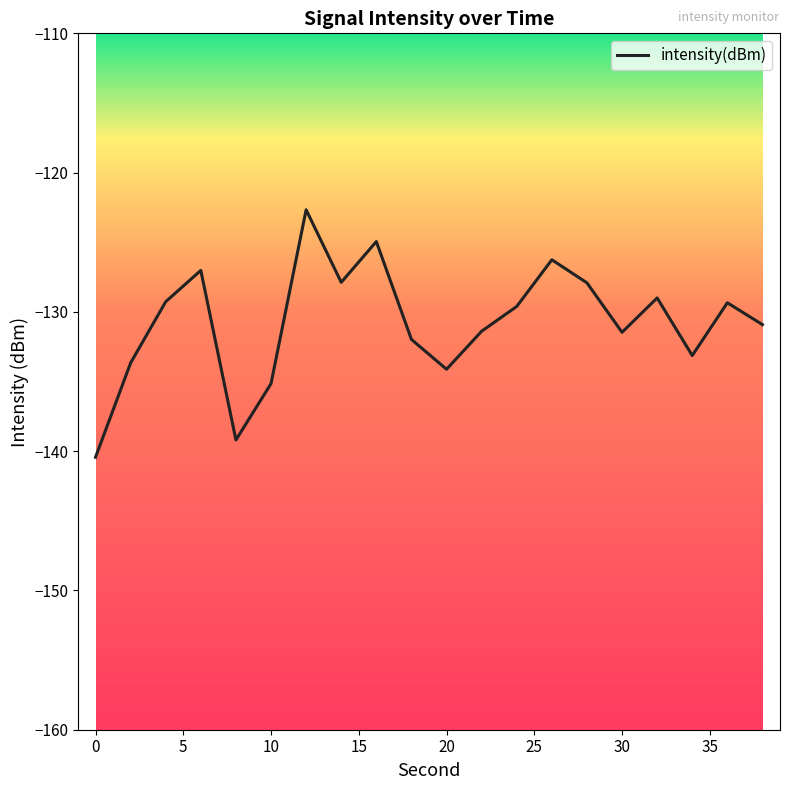

What is the difference between the maximum and minimum values?

17.8